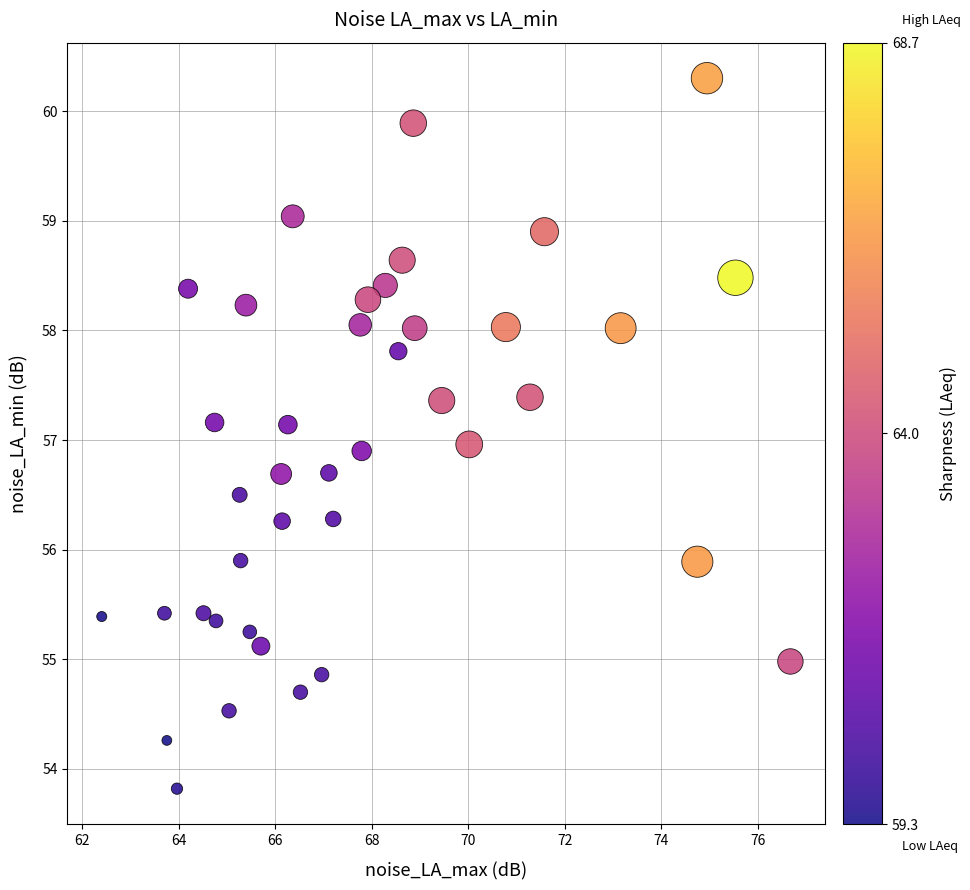

What is the range of X values (max minus min)?

14.3